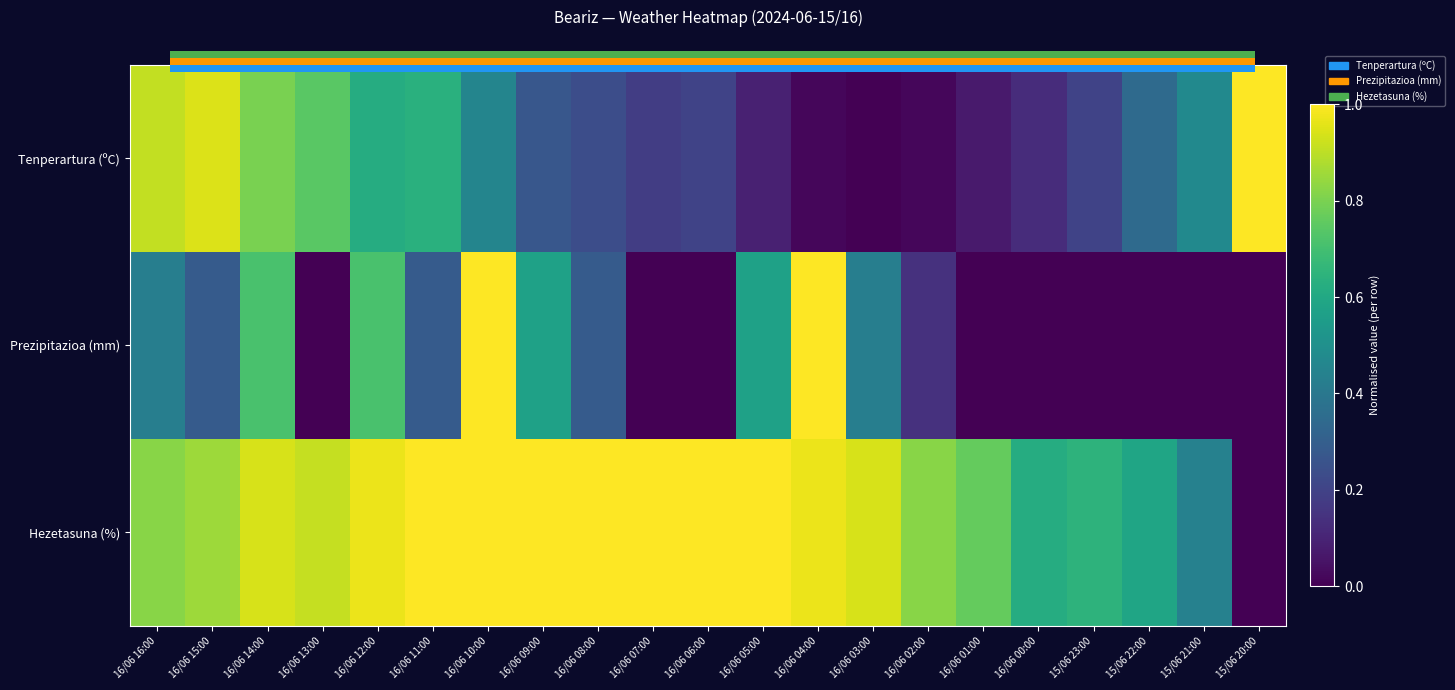

What is the difference between the second highest and second lowest values in the Prezipitazioa (mm) series?

1.0